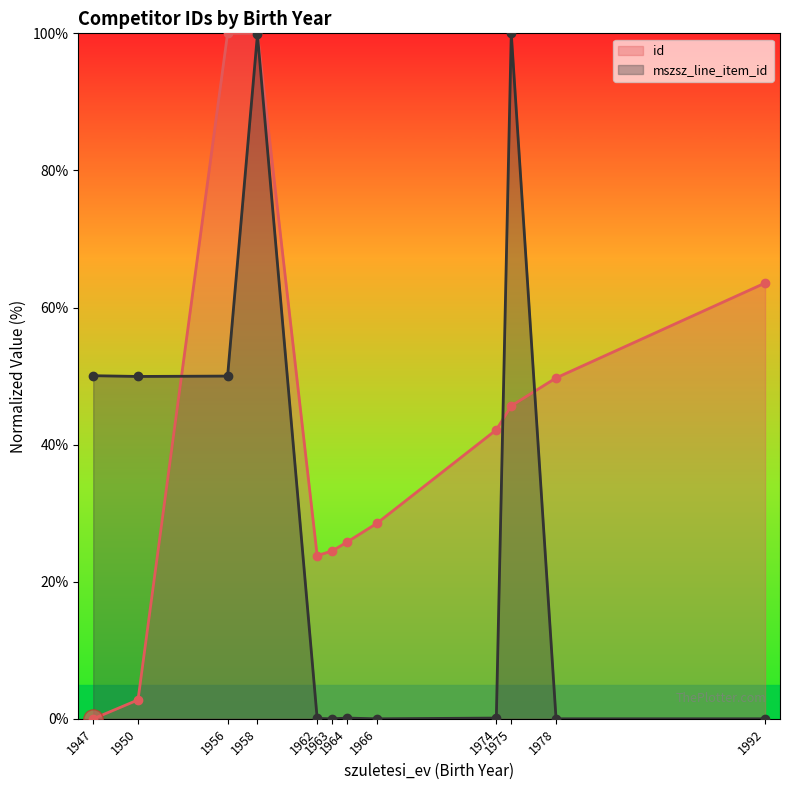

Which has a higher value, 1958 or 1956?

1958